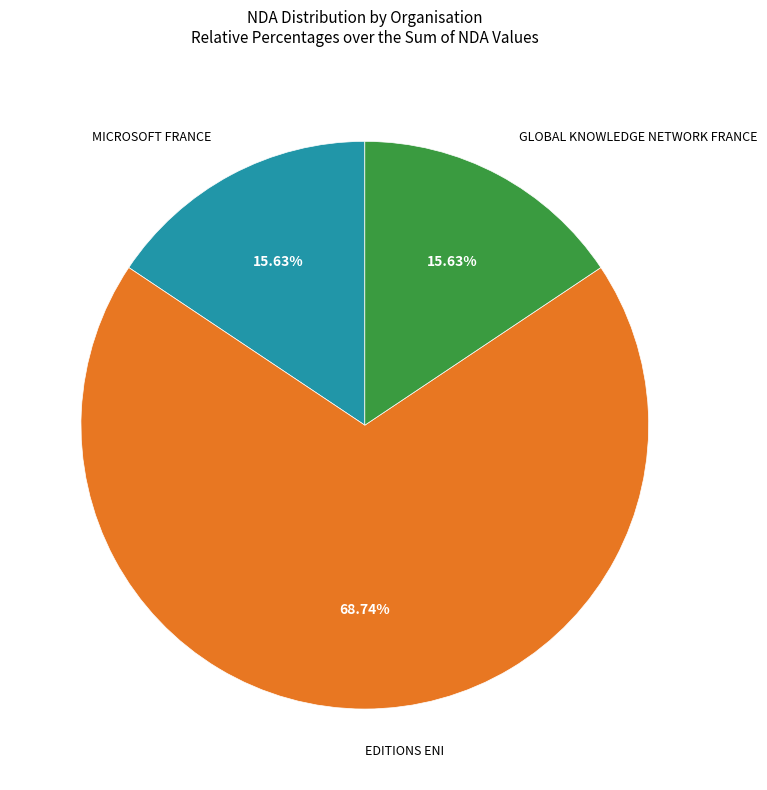

Is there any slice that represents more than half of the pie?

Yes